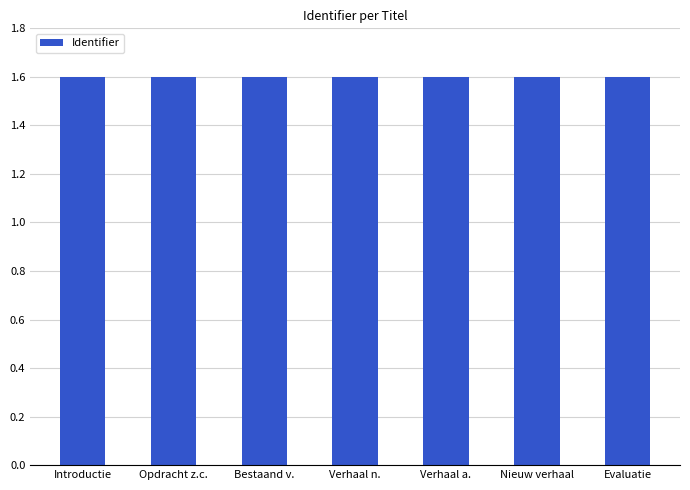

What is the value of the 4th bar from the left?

1.6